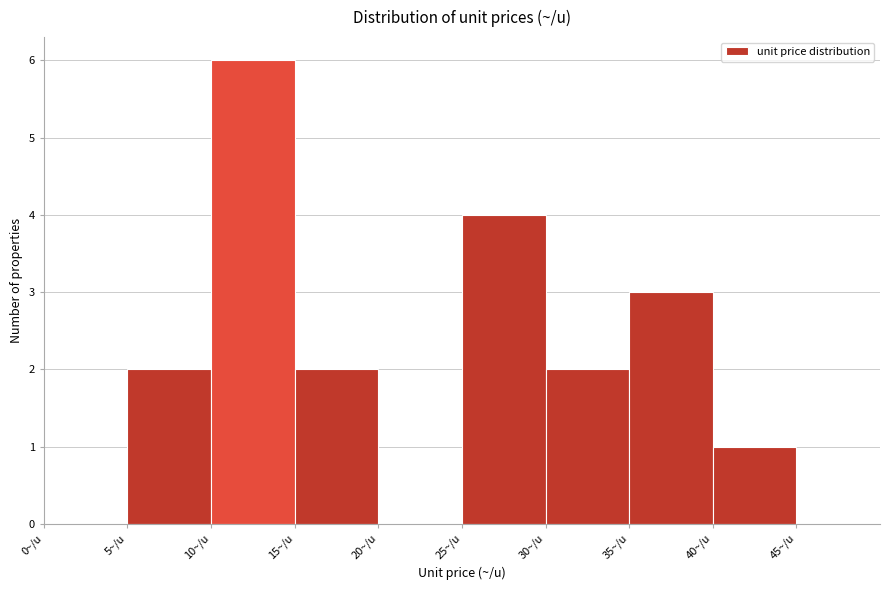

Reading left to right, transcribe this chart: for each bar, give the range it covers on the x-axis and its height. The values are not printed on the chart, so give them approximately, as read against the axis.

0 to 5: 0
5 to 10: 2
10 to 15: 6
15 to 20: 2
20 to 25: 0
25 to 30: 4
30 to 35: 2
35 to 40: 3
40 to 45: 1
45 to 50: 0